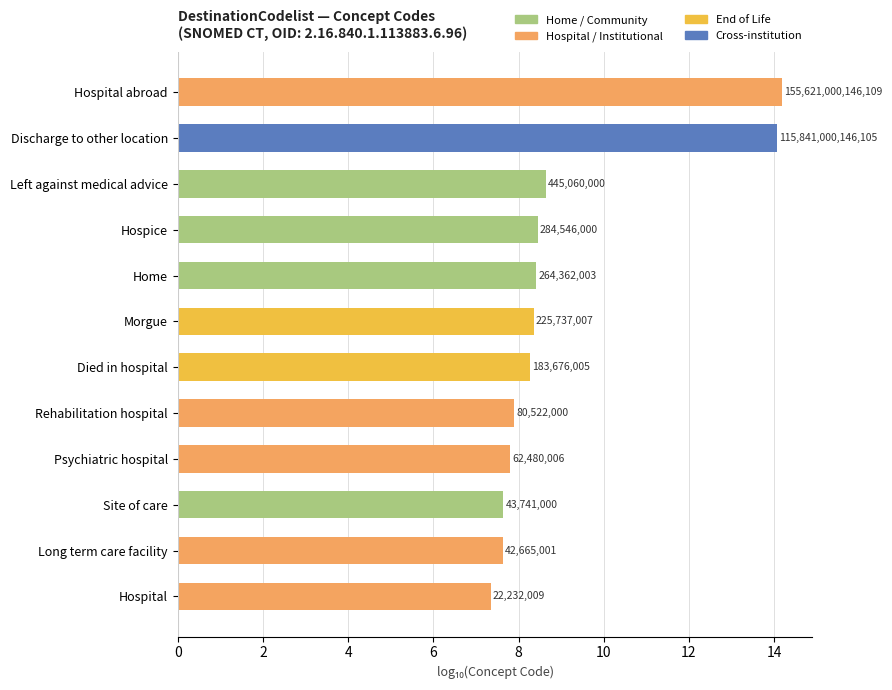

Does the chart contain any negative values?

No